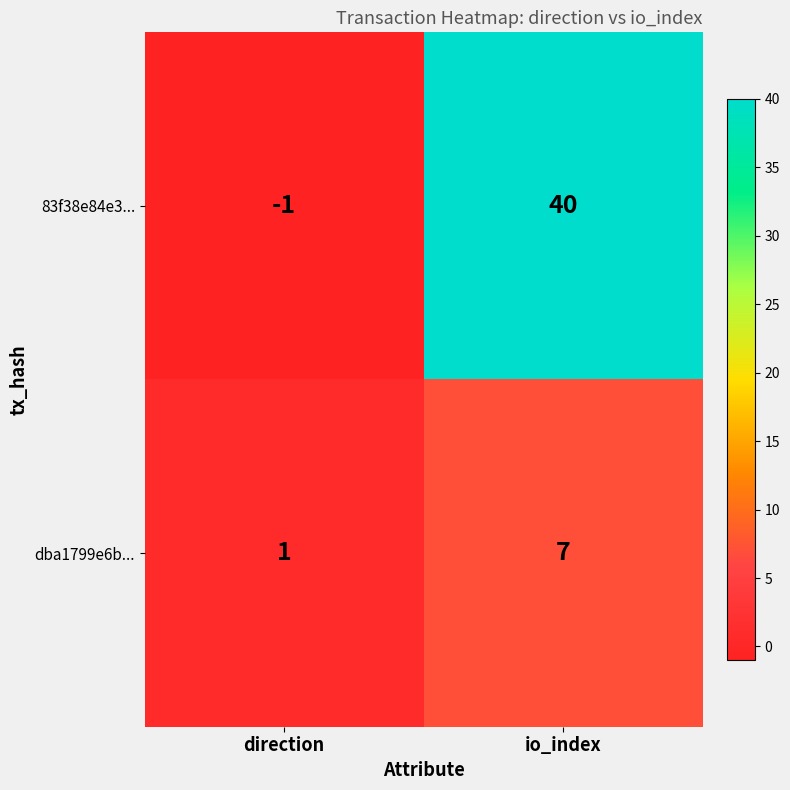

At how many categories does at least one series exceed 33?

1